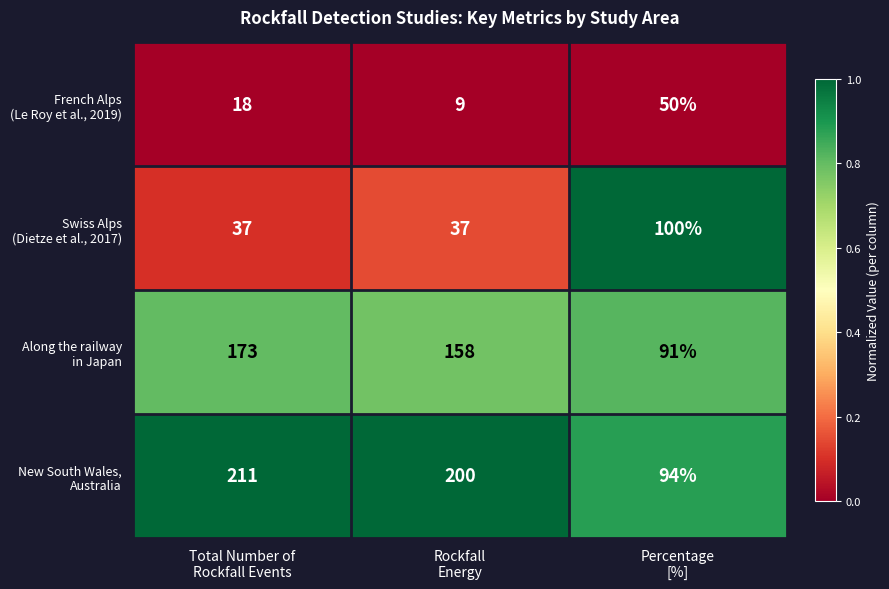

At how many categories does at least one series exceed 51?

3